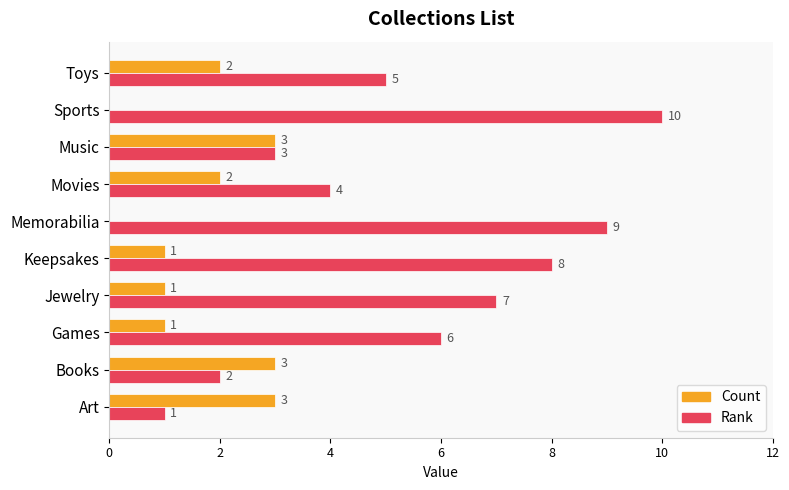

What is the maximum value shown in the chart?

10